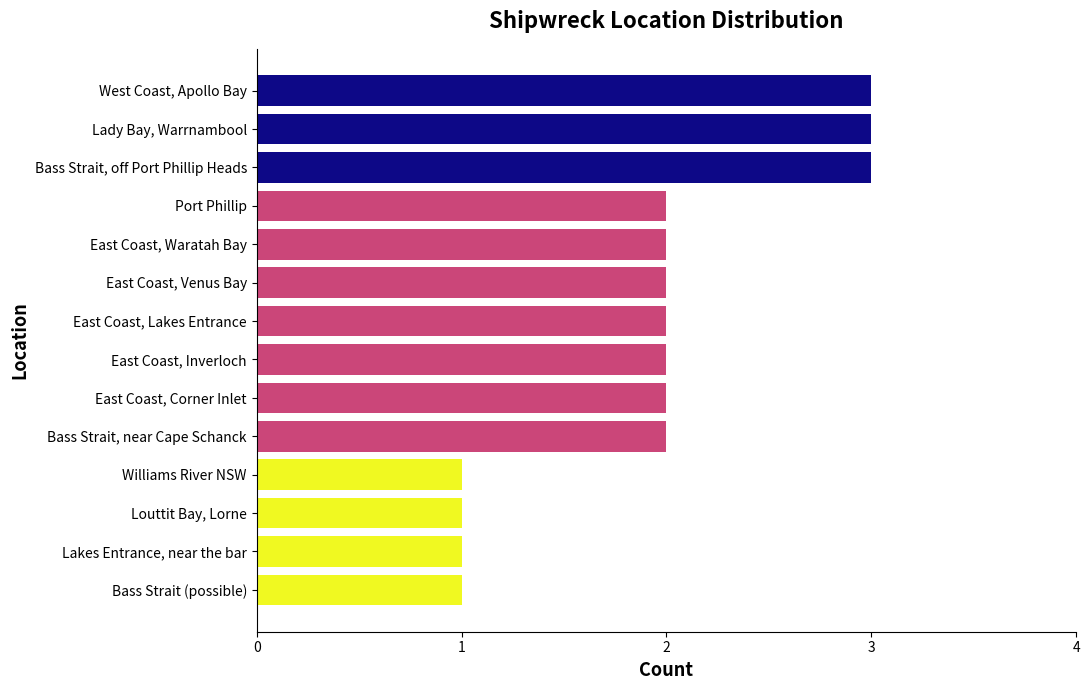

Reading bottom to top, list all the values displayed in this chart.

1	1	1	1	2	2	2	2	2	2	2	3	3	3